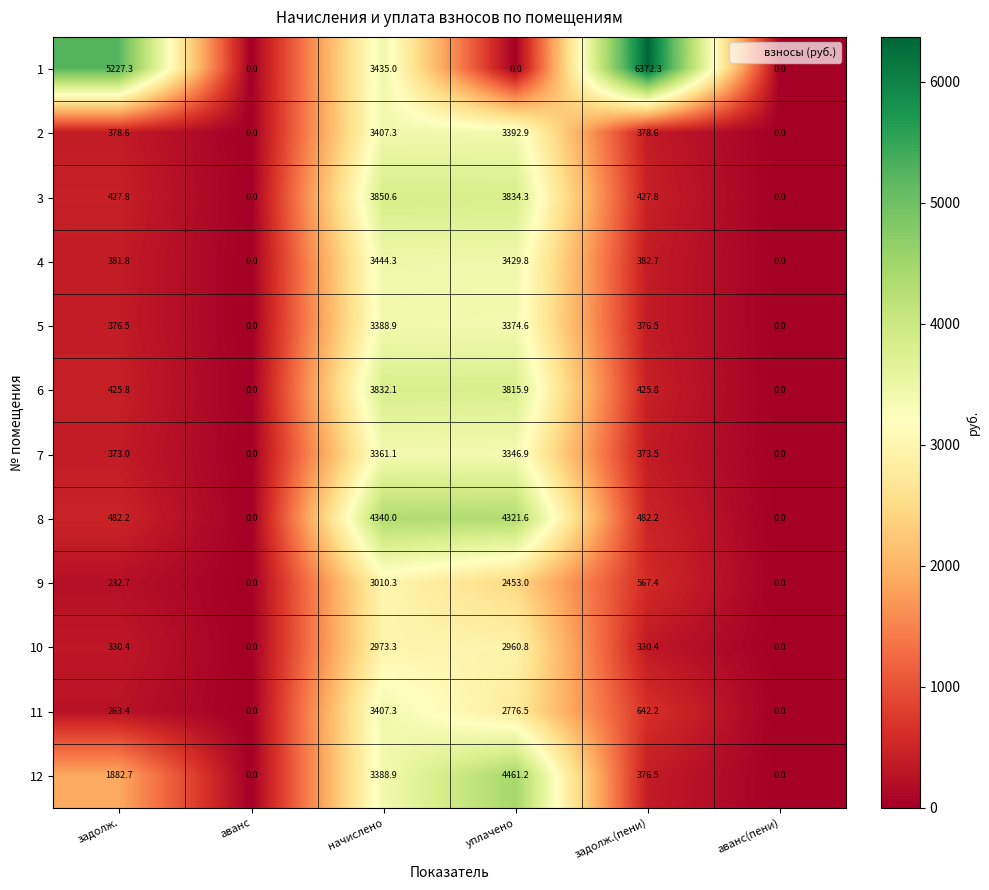

How many data points does each series have?

6